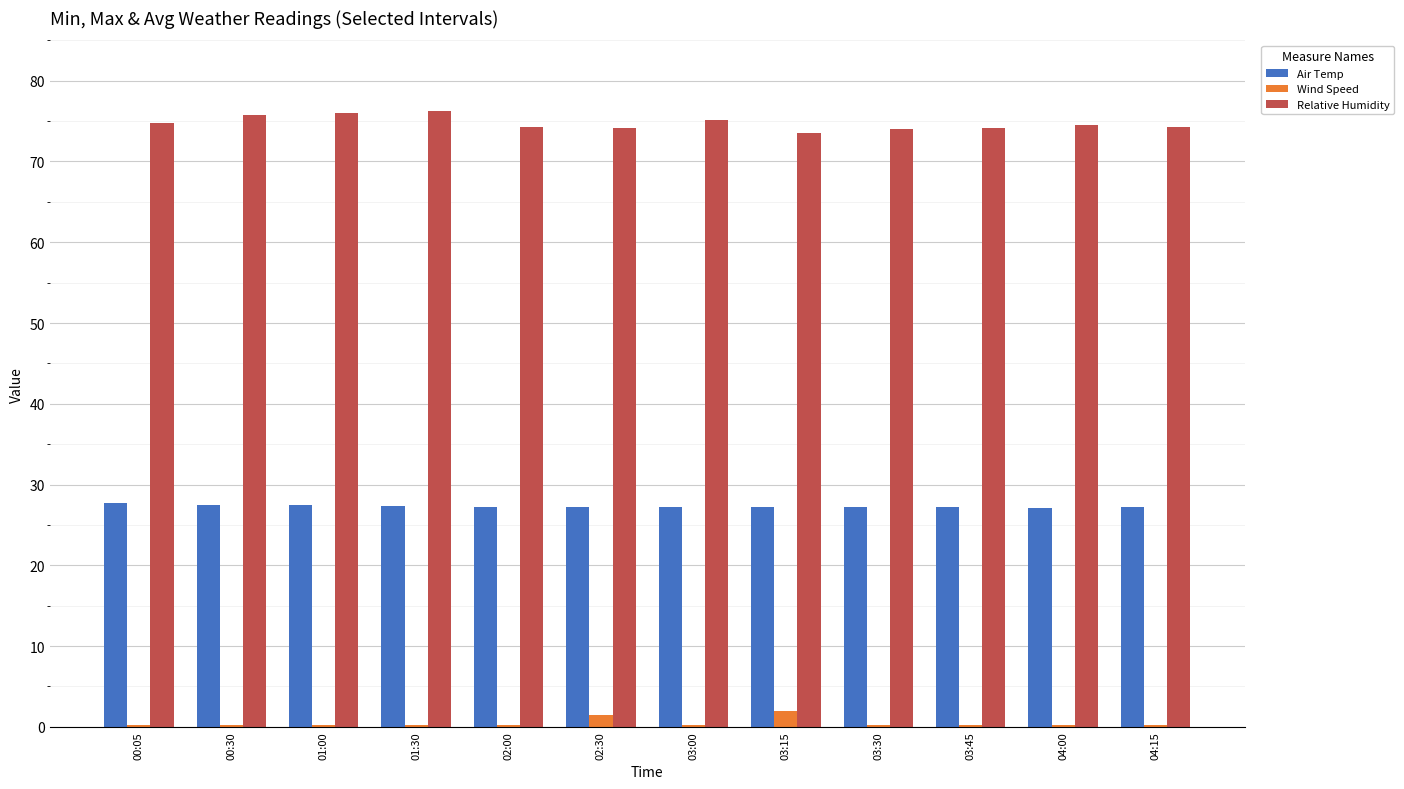

Is the value of Relative Humidity at 03:30 greater than the value of Air Temp at 03:30?

Yes